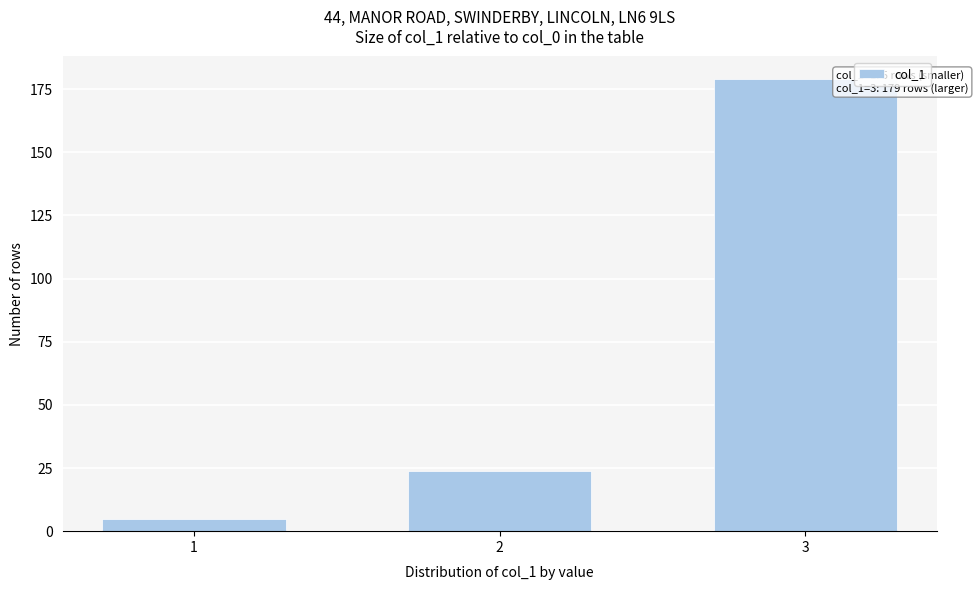

Reading left to right, list all the values displayed in this chart.

5	24	179